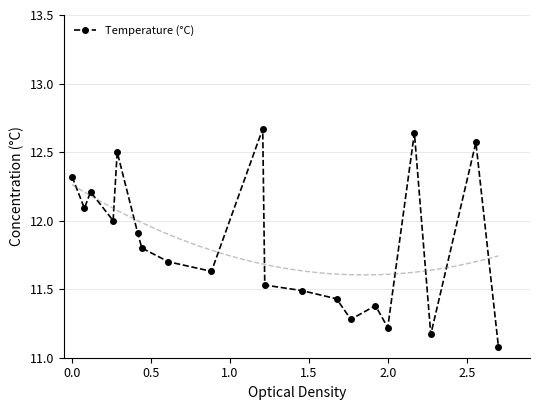

How many interior local valleys (lower than both neighbors) does the data have?

6